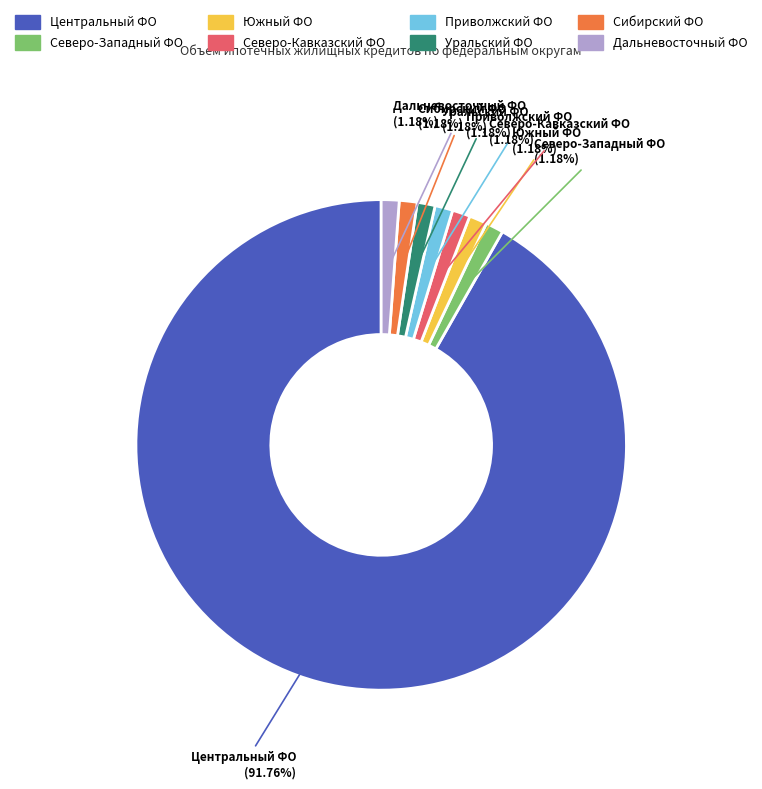

Do Северо-Западный ФО and Центральный ФО together represent more than half of the pie?

Yes